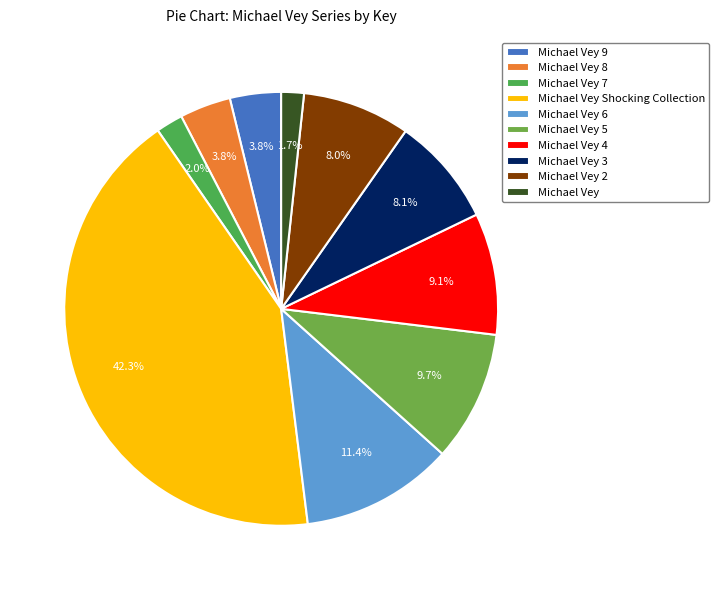

To the nearest percent, what is the combined percentage of Michael Vey 5 and Michael Vey 9?

14%